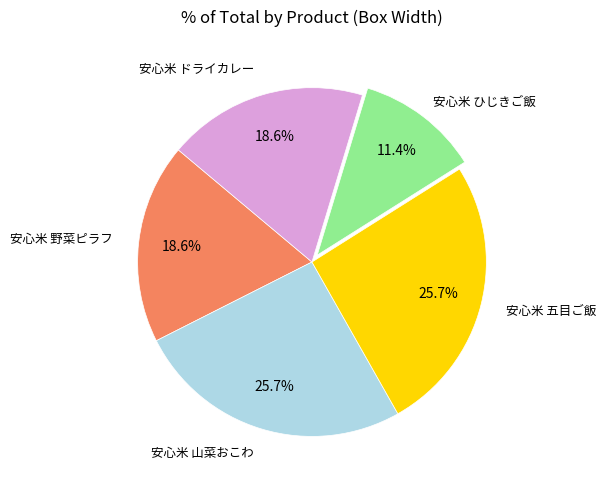

To the nearest percent, what is the average slice percentage?

20%